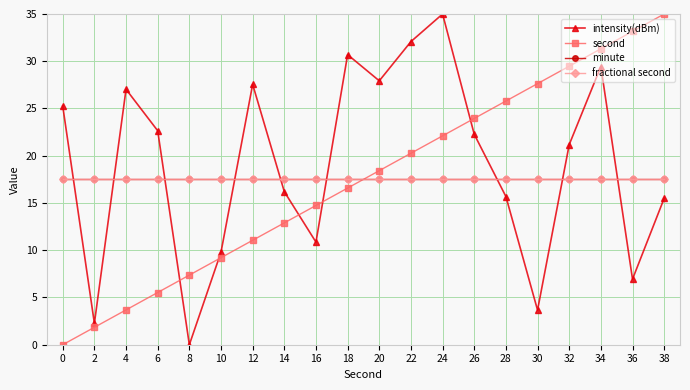

Is this an area chart (filled region under the line)?

No